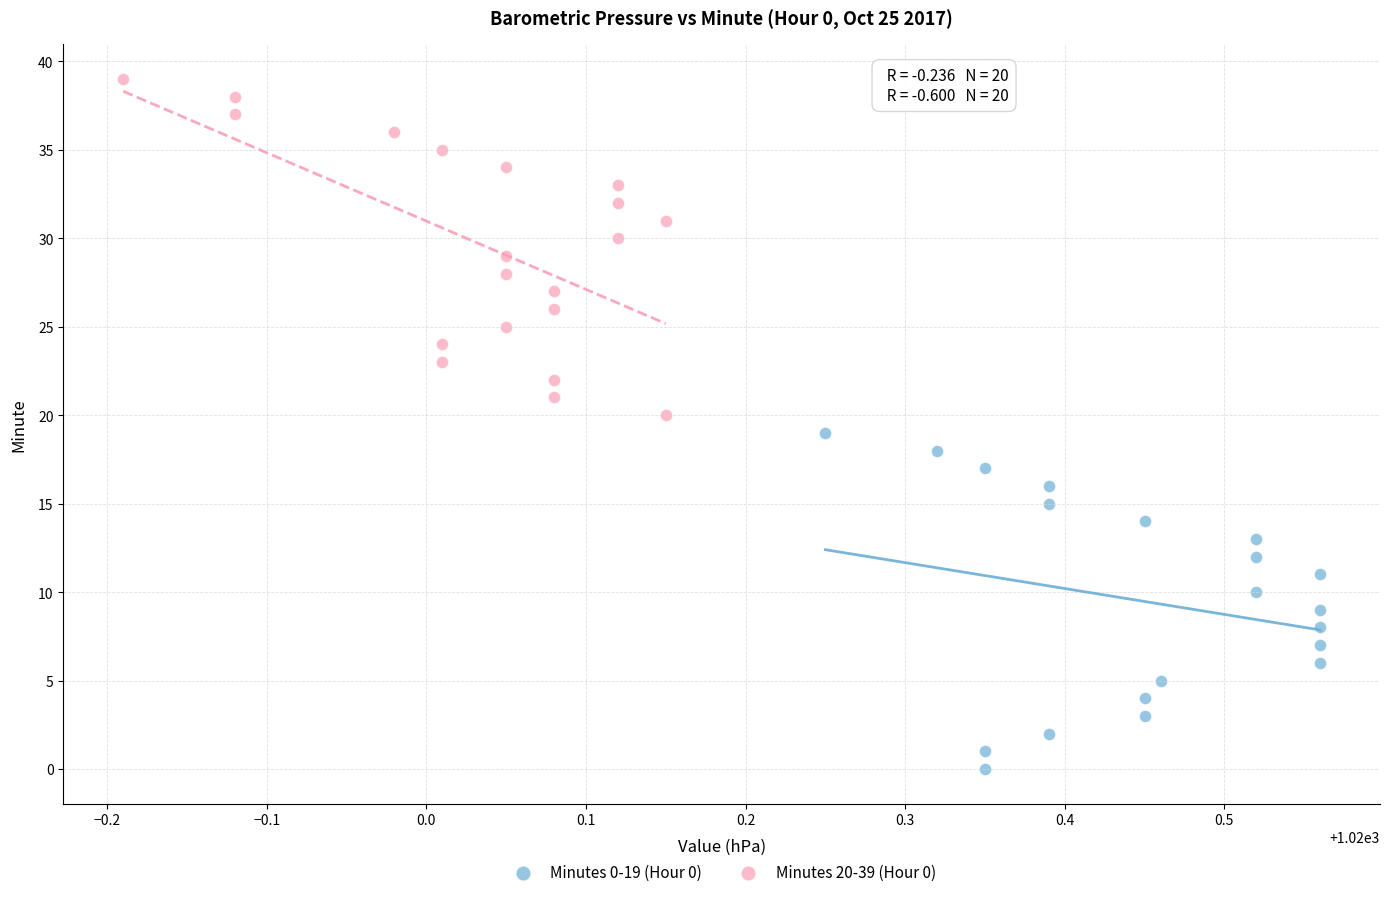

Which series contains the highest Y value?

Minutes 20-39 (Hour 0)